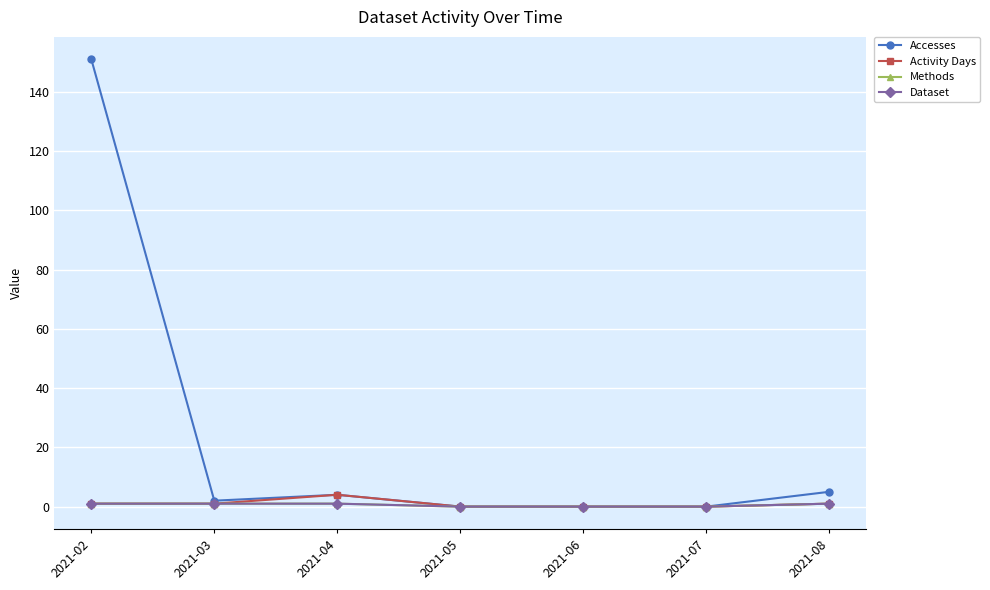

Does the chart have visible grid lines?

Yes